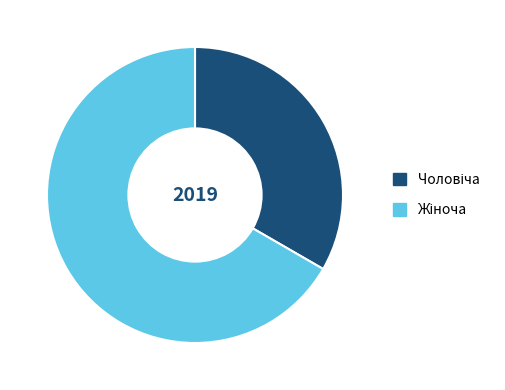

How many slices are in this pie chart?

2